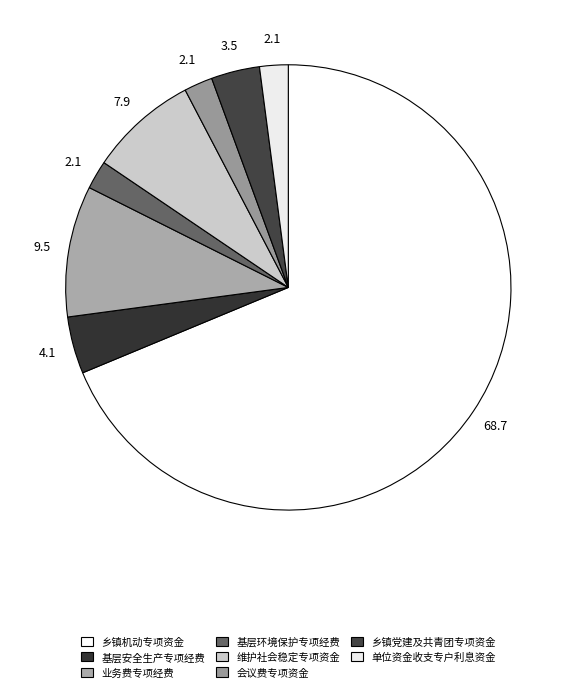

Which has a higher value, 业务费专项经费 or 会议费专项资金?

业务费专项经费